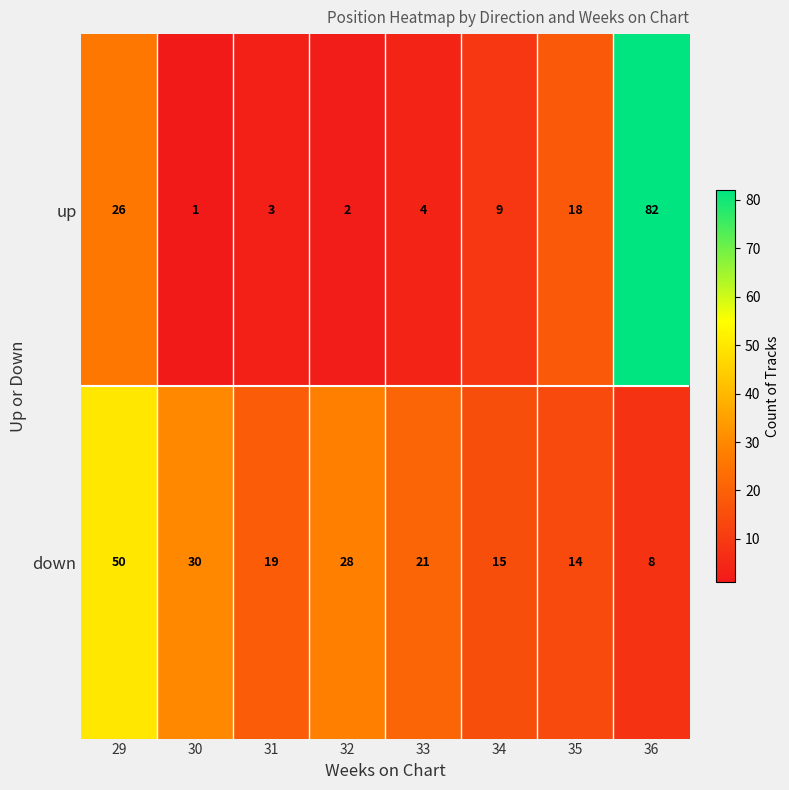

Reading left to right, extract all data points from this chart.

up: 26	1	3	2	4	9	18	82
down: 50	30	19	28	21	15	14	8